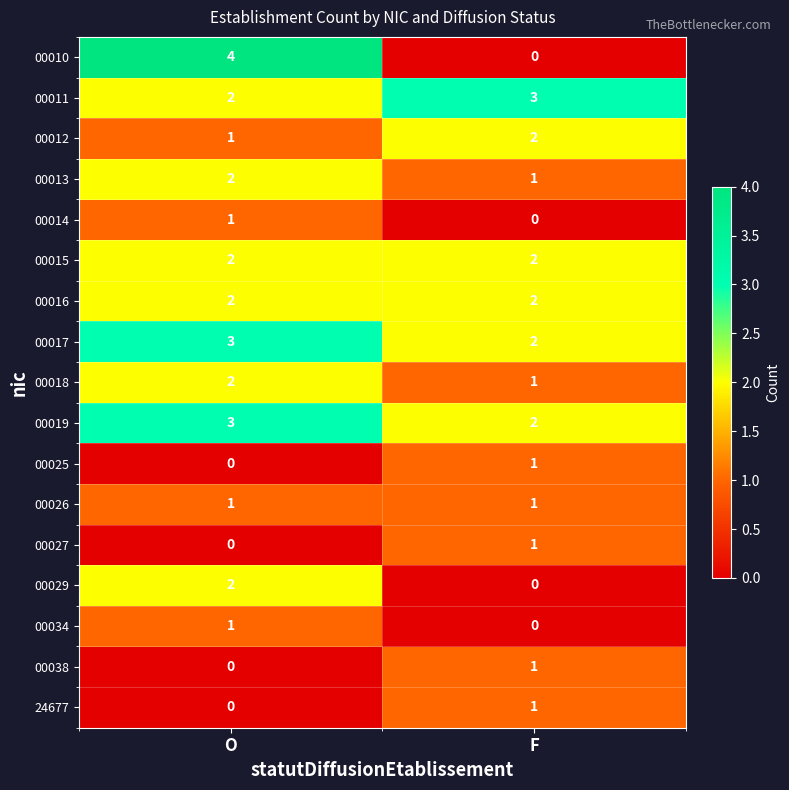

True or false: 00027 has a value of 2 at F.

False